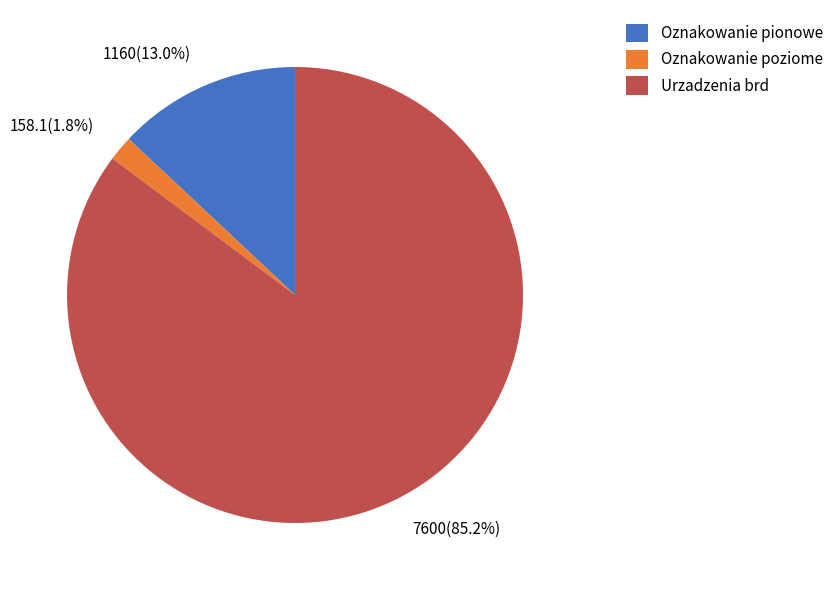

Is Oznakowanie pionowe the majority of the pie?

No